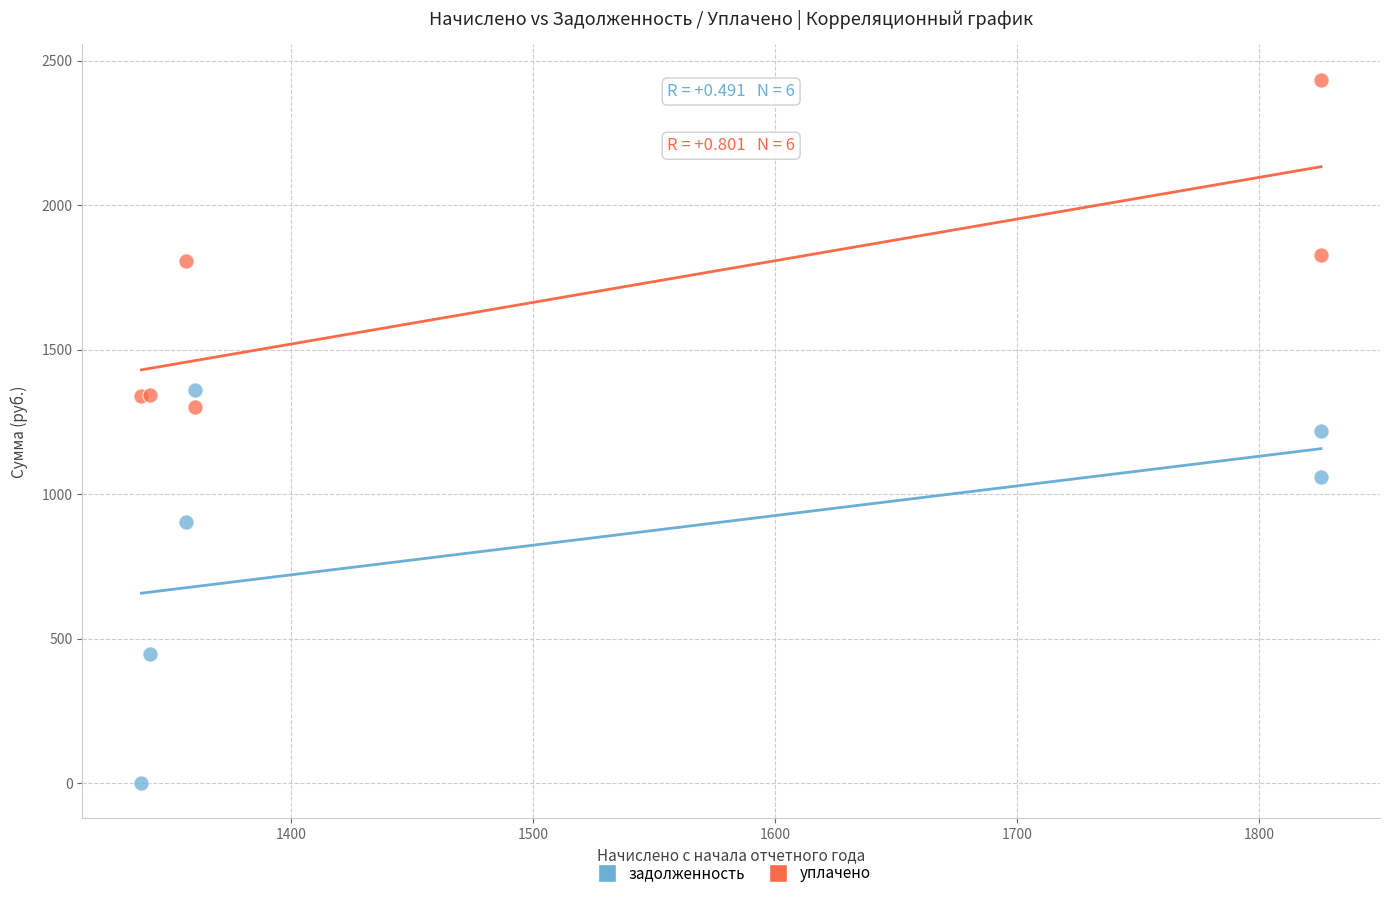

Which series reaches the minimum Y coordinate?

задолженность